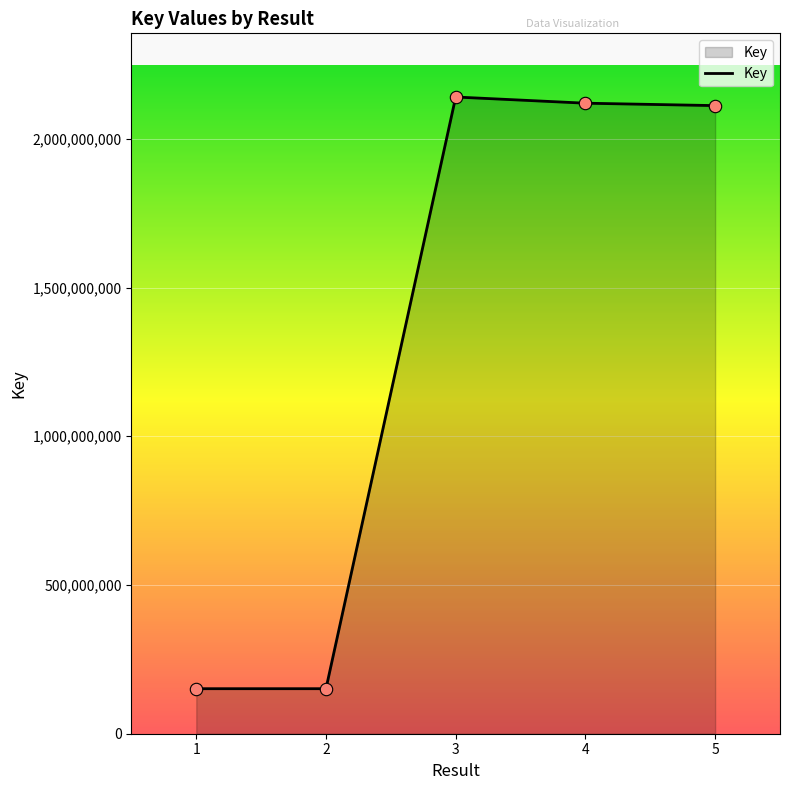

Approximately how many times larger is the value at 4 compared to 5?

1.0